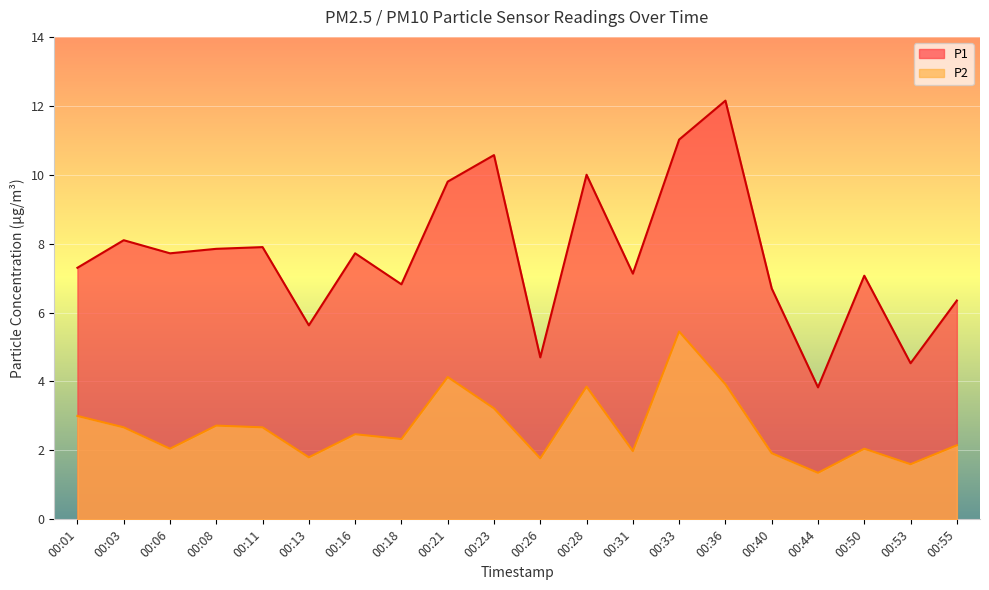

How many lines are shown in the chart?

2